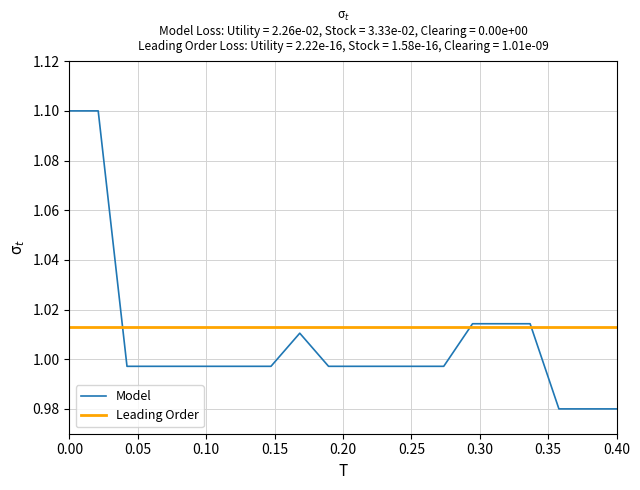

What is the maximum value shown in the chart?

1.1